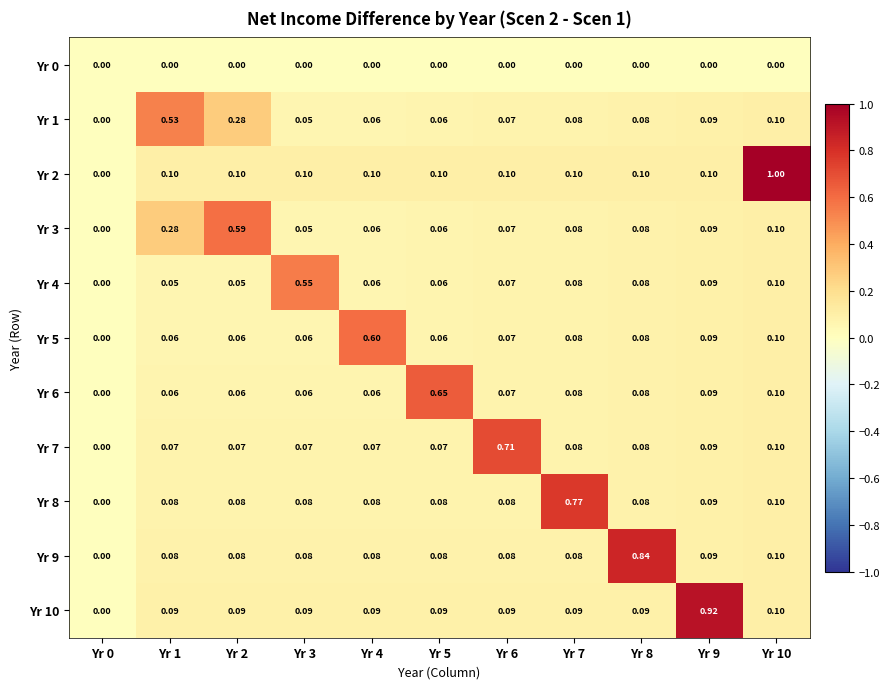

Is the value of Yr 5 at Yr 3 greater than the value of Yr 7 at Yr 2?

No